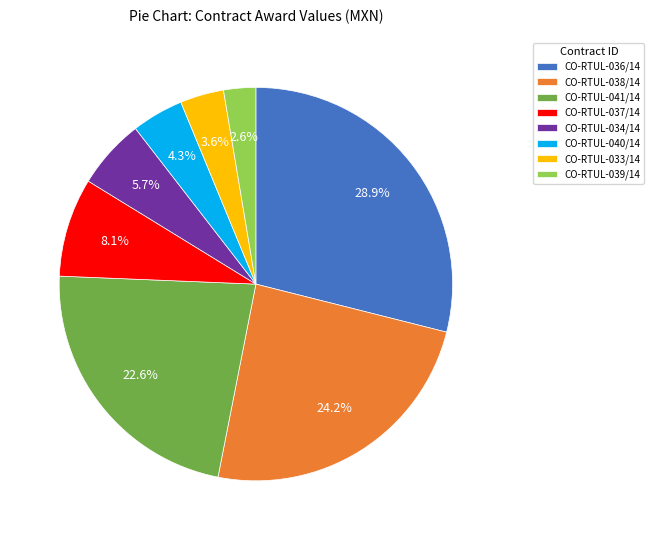

Combined, do CO-RTUL-038/14 and CO-RTUL-036/14 account for over 50%?

Yes